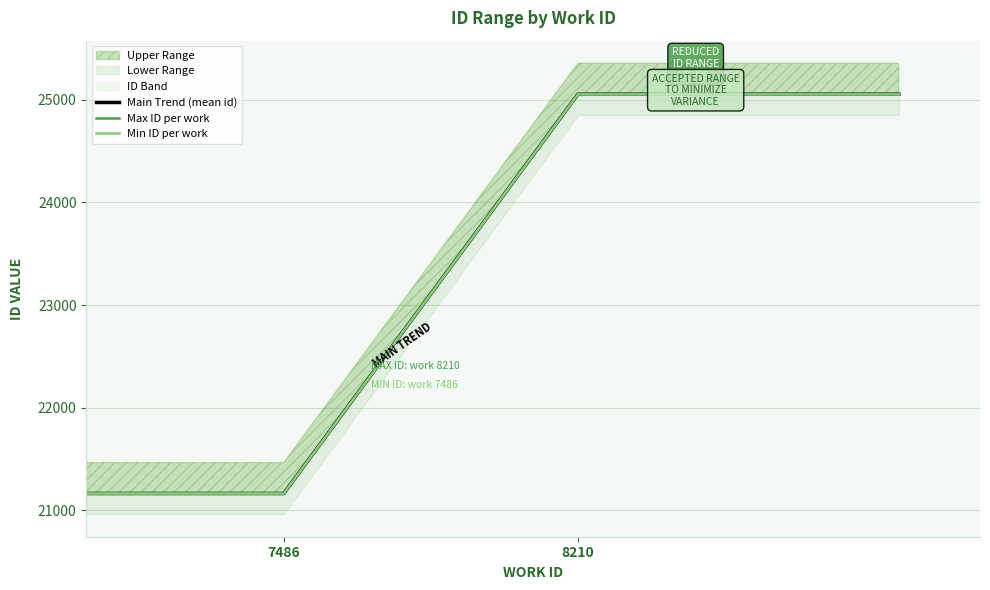

How many values in the Main Trend (mean id) series exceed 25053?

2